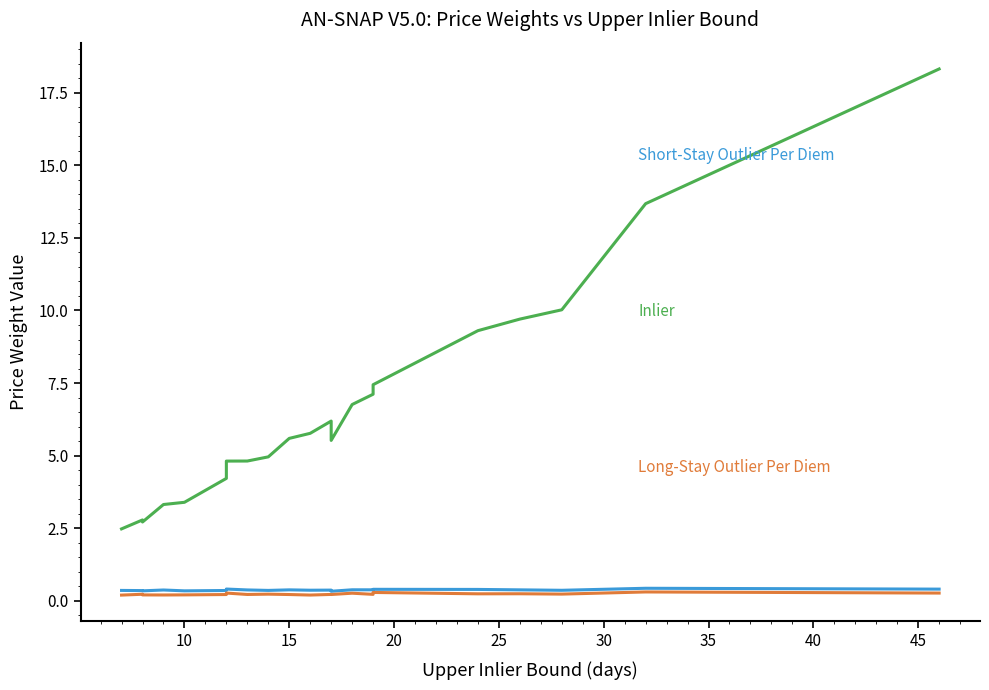

How many interior local peaks does the Inlier series have?

2